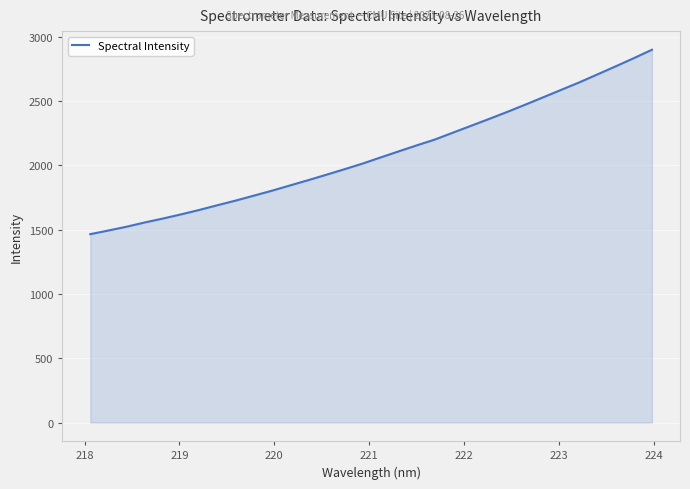

What is the smallest value displayed?

1464.1